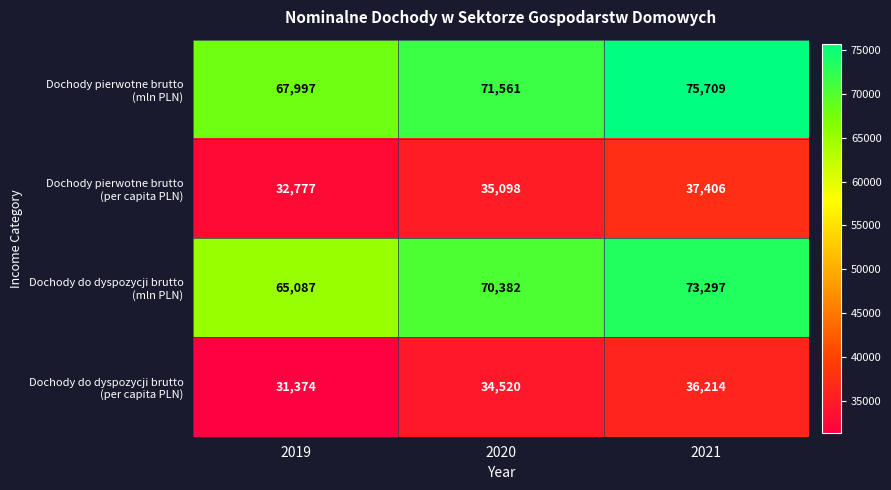

At which category is the sum across all series the highest?

2021